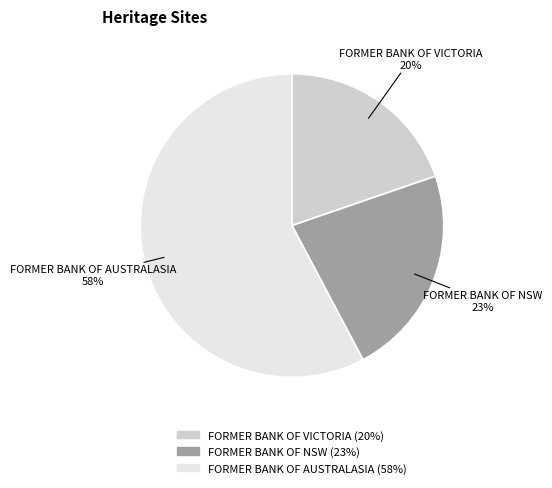

Count the number of slices in the pie.

3